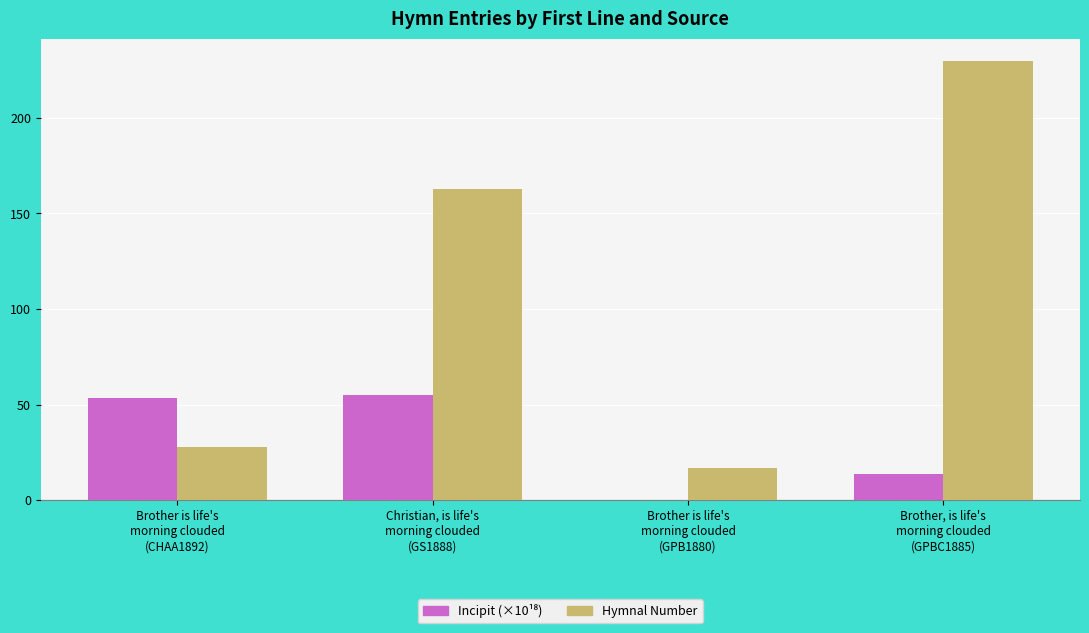

What is the sum of the Hymnal Number values at Brother is life's
morning clouded
(CHAA1892) and Brother, is life's
morning clouded
(GPBC1885)?

258.0